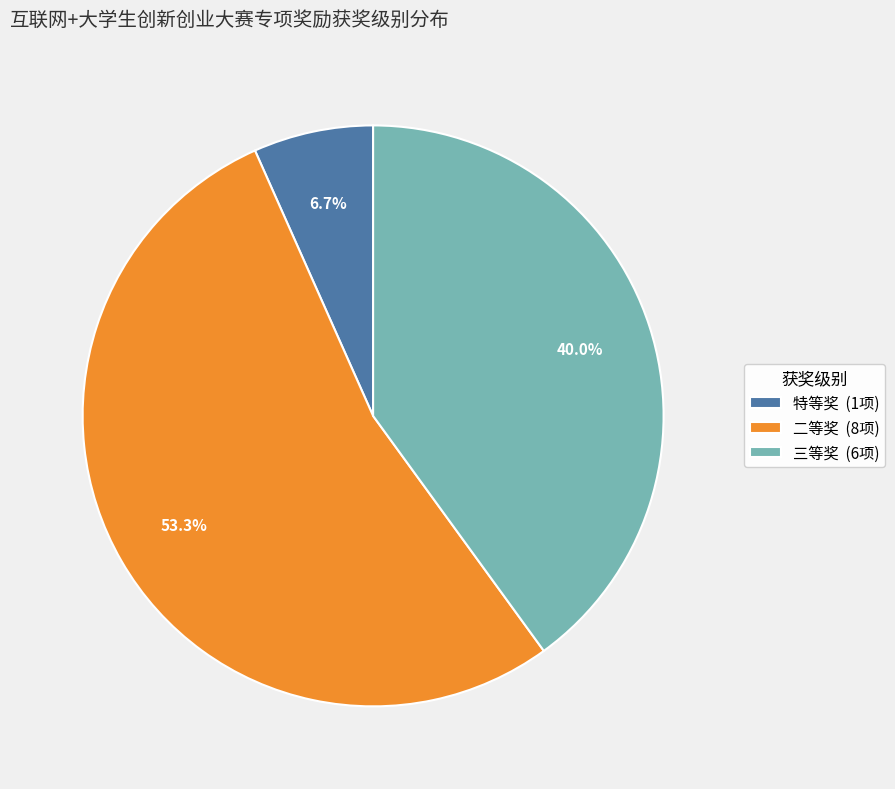

Which category has the biggest portion of the pie?

二等奖